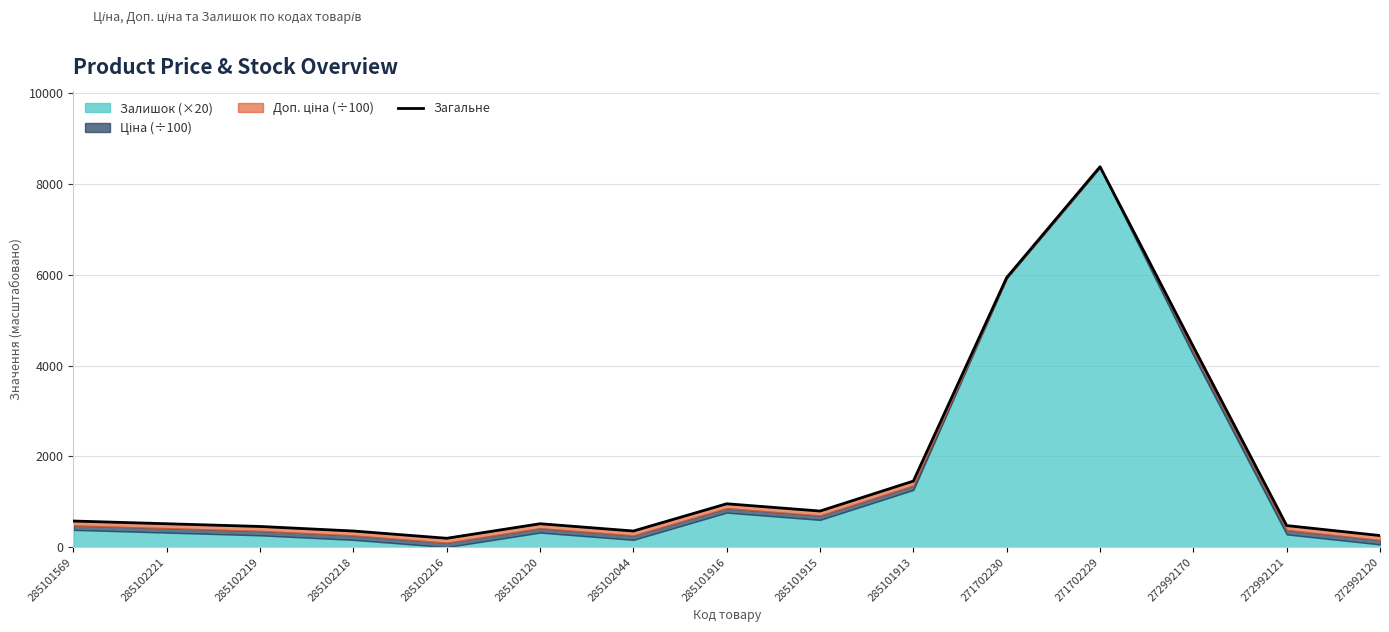

What is the label of the 14th point from the left?

272992121